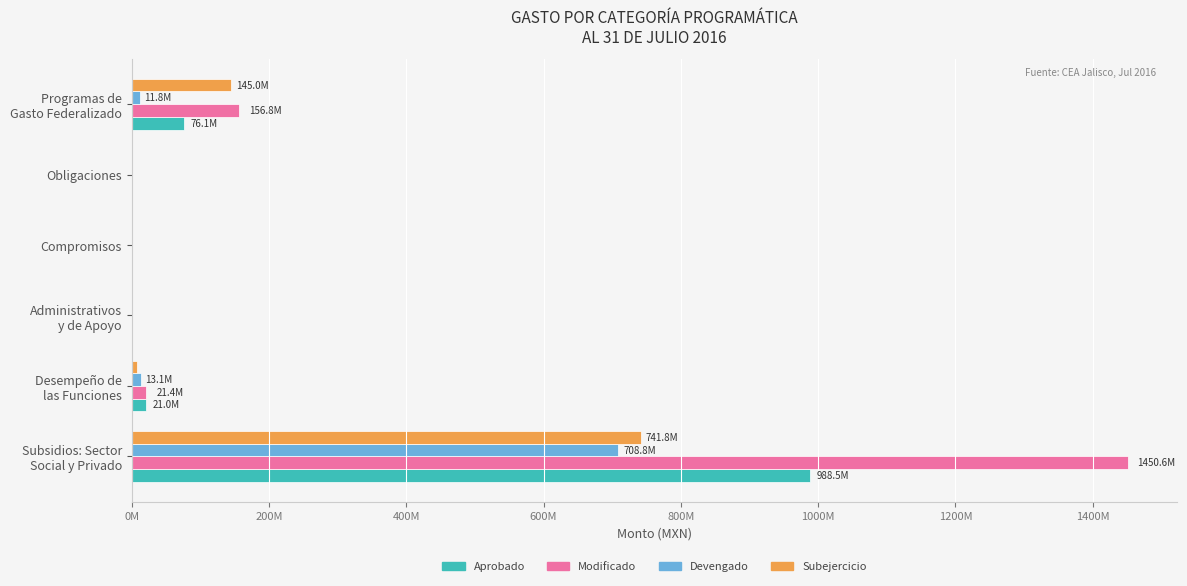

What are all the series names shown in the legend?

Aprobado, Modificado, Devengado, Subejercicio